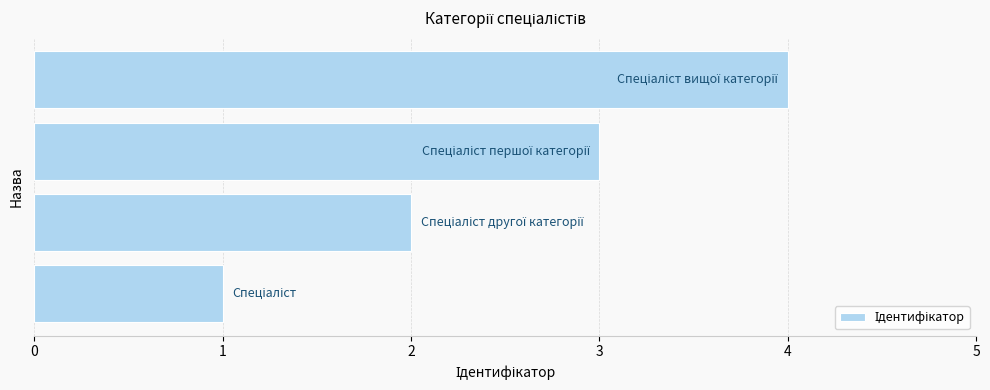

What is the sum of all values?

10